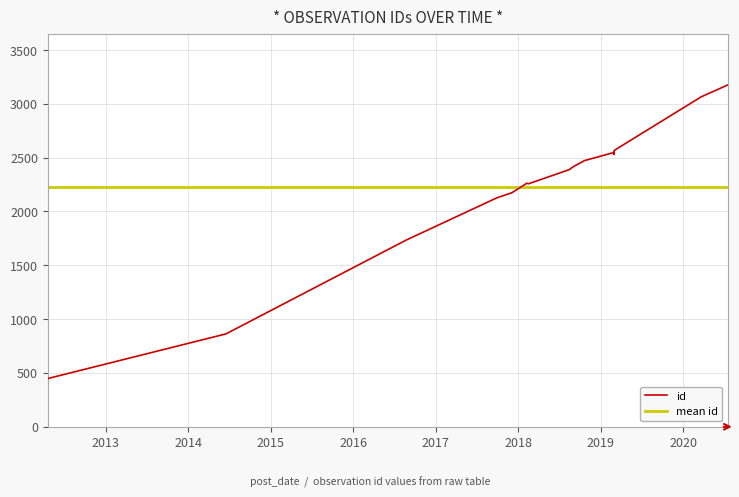

What is the sum of all mean id values?

35611.0